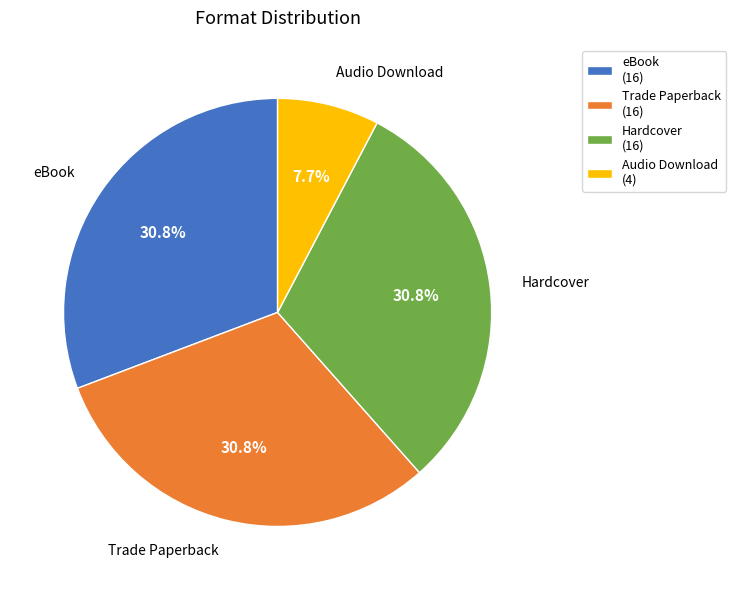

Which slice is the smallest?

Audio Download